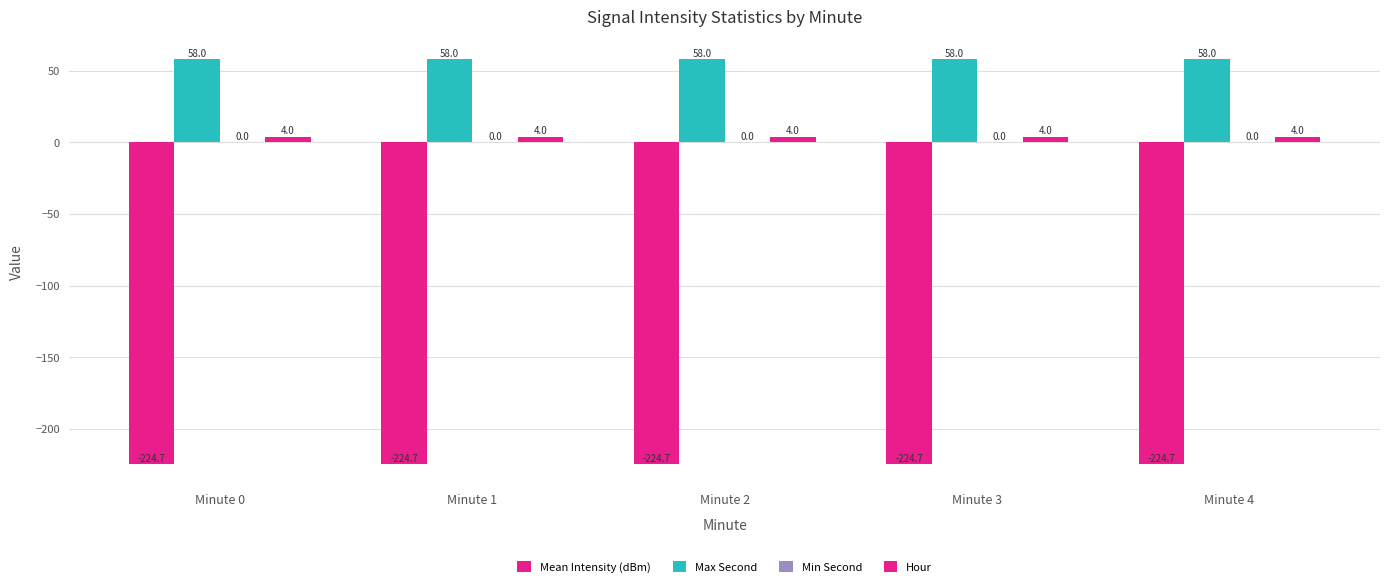

What is the spread (max minus min) of values at Minute 0?

282.7